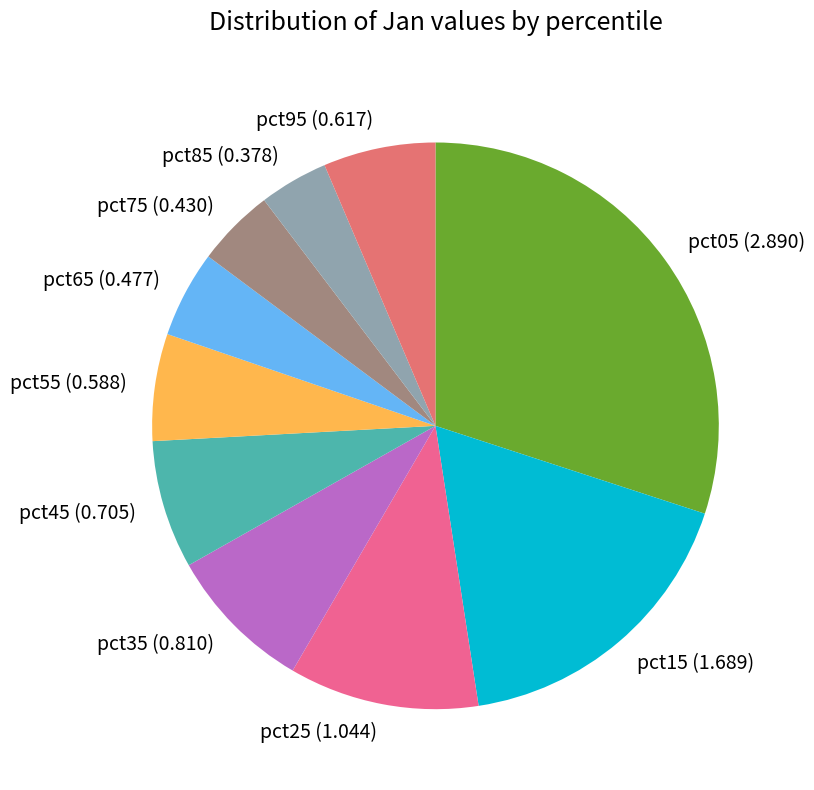

Does pct95 account for over 50% of the chart?

No